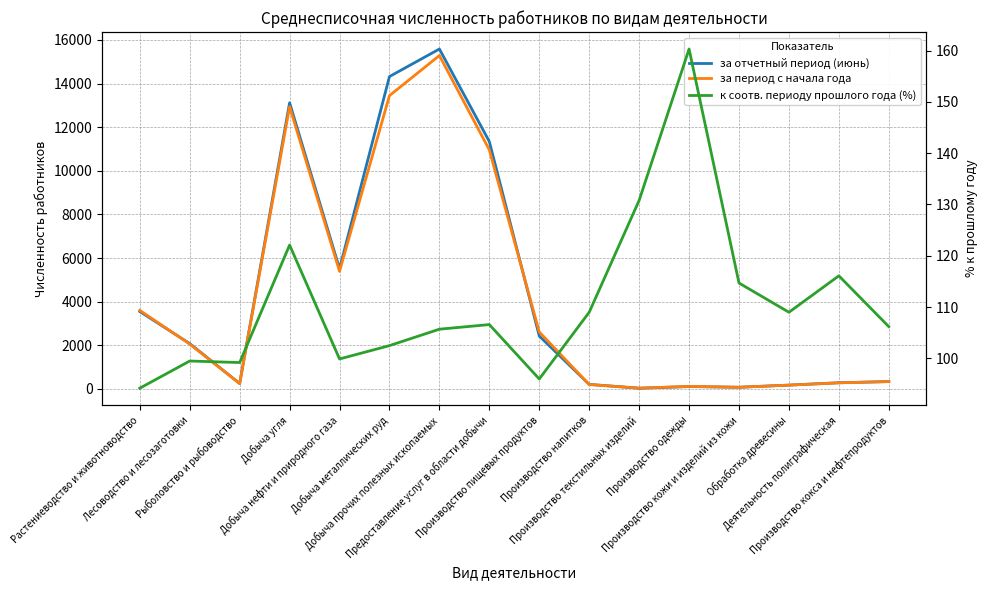

Which category has the lowest value across all series?

Производство текстильных изделий